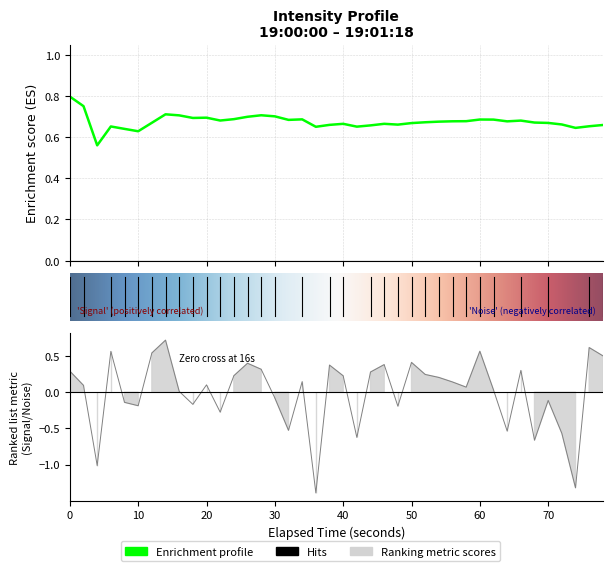

What is the difference between the maximum and minimum values?

2.1